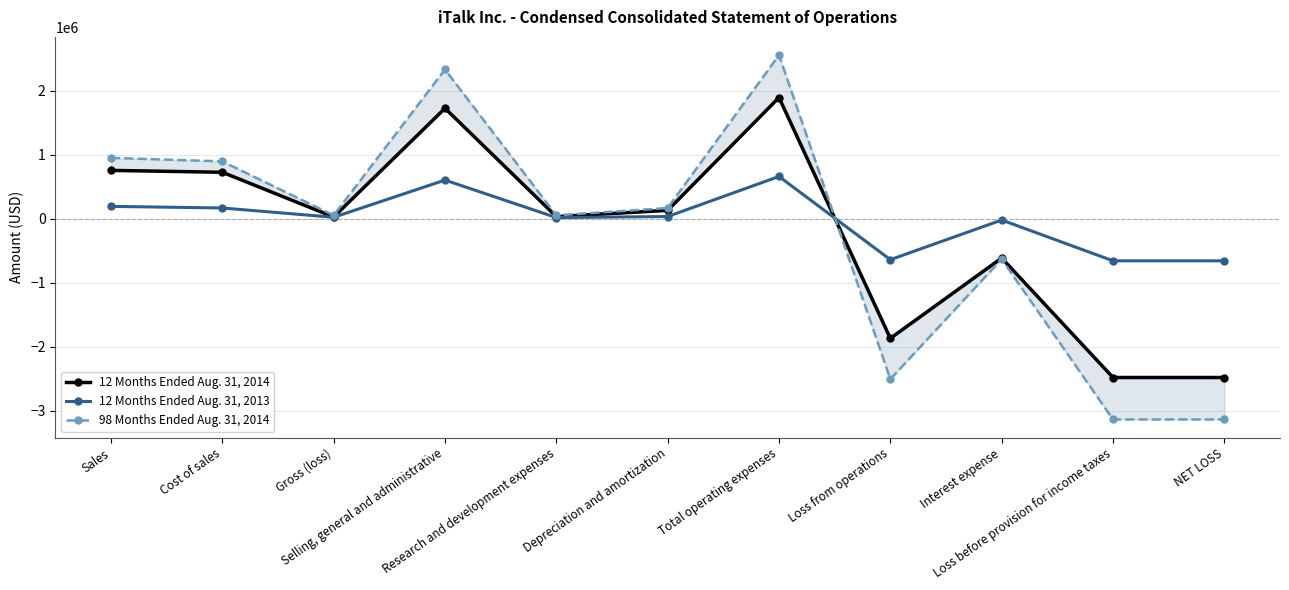

Reading left to right, list all the values displayed in this chart.

12 Months Ended Aug. 31, 2014: Sales=757583	Cost of sales=728176	Gross (loss)=29407	Selling, general and administrative=1727923	Research and development expenses=35000	Depreciation and amortization=133133	Total operating expenses=1896056	Loss from operations=-1866649	Interest expense=-611658	Loss before provision for income taxes=-2478307	NET LOSS=-2478307
12 Months Ended Aug. 31, 2013: Sales=195339	Cost of sales=170112	Gross (loss)=25227	Selling, general and administrative=605999	Research and development expenses=20234	Depreciation and amortization=36403	Total operating expenses=662636	Loss from operations=-637409	Interest expense=-17988	Loss before provision for income taxes=-655397	NET LOSS=-655397
98 Months Ended Aug. 31, 2014: Sales=952922	Cost of sales=898288	Gross (loss)=54634	Selling, general and administrative=2333922	Research and development expenses=55234	Depreciation and amortization=169536	Total operating expenses=2558692	Loss from operations=-2504058	Interest expense=-629646	Loss before provision for income taxes=-3133704	NET LOSS=-3133704